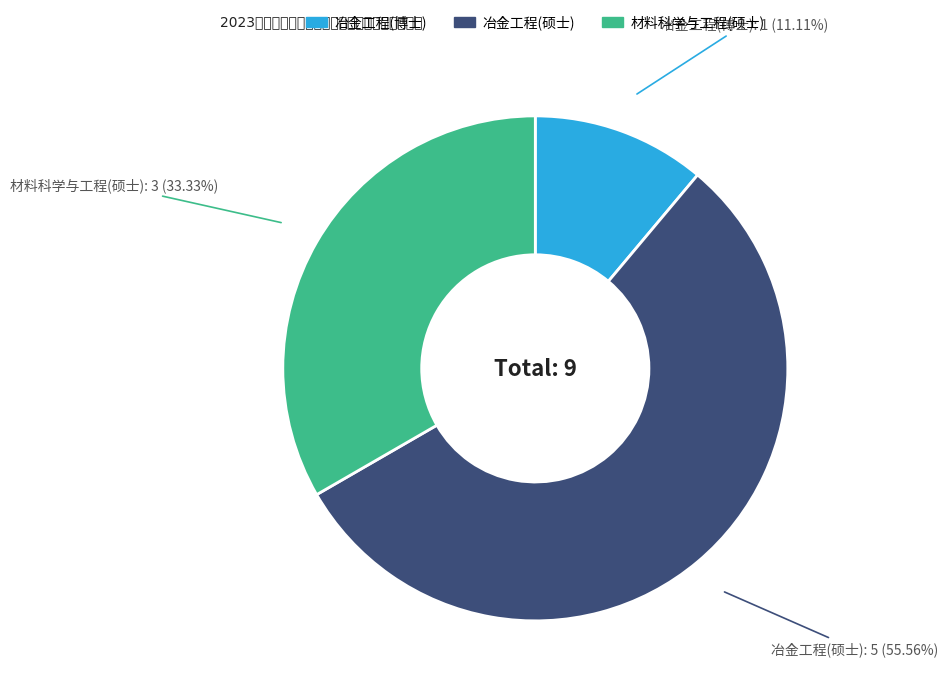

Is there any slice that represents more than half of the pie?

Yes